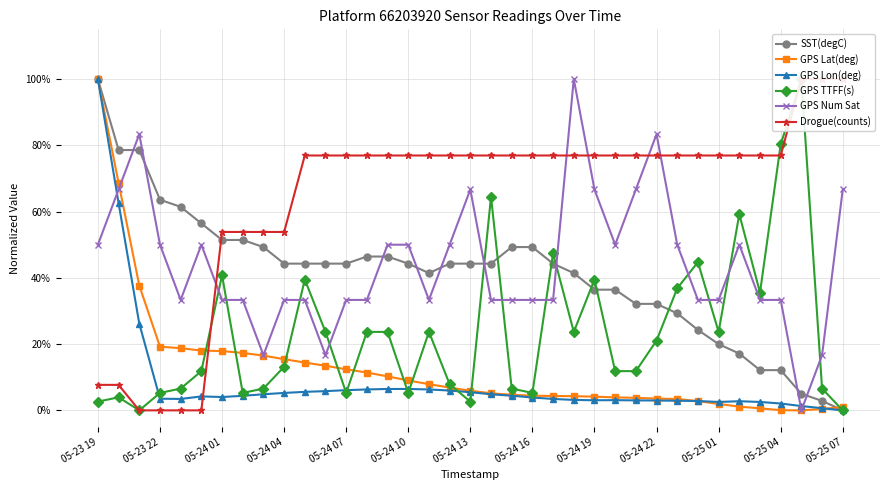

In GPS TTFF(s), how many points are lower than both neighbors (excluding endpoints)?

9